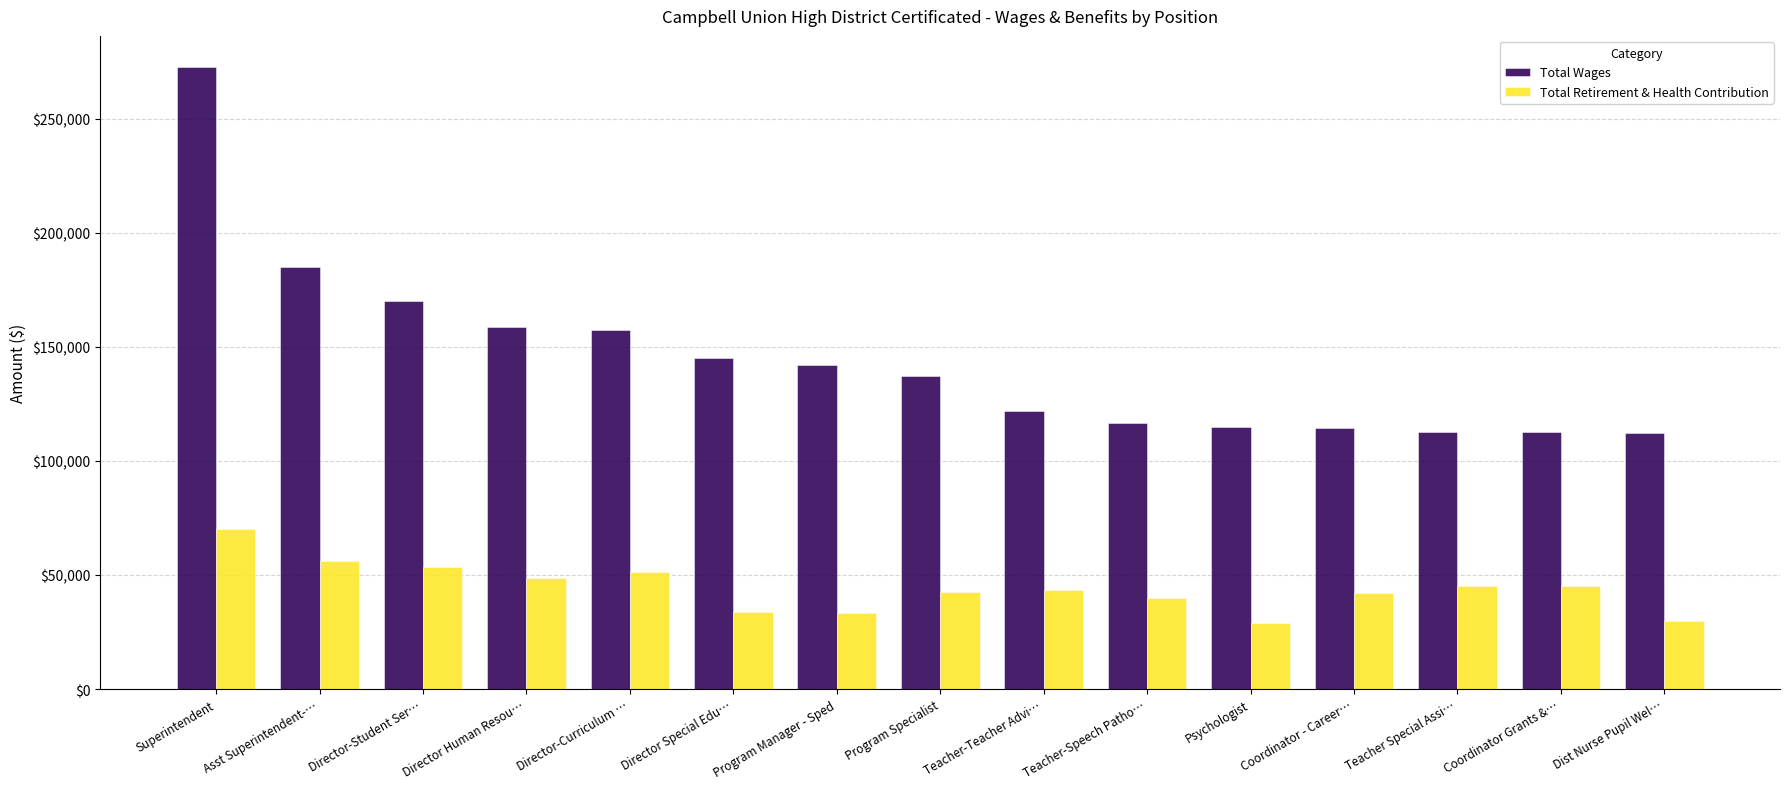

What is the approximate value of Total Wages at Director Human Resou…, to the nearest 100?

158800